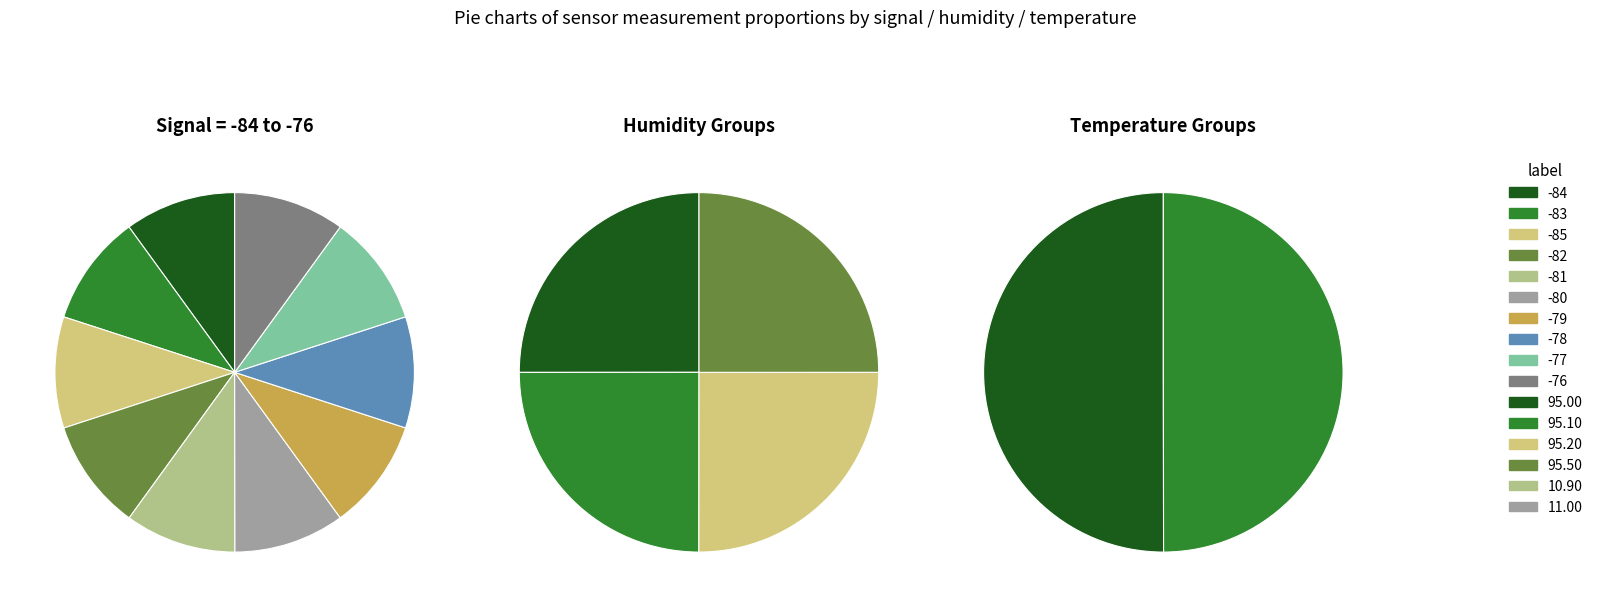

Count the number of slices in the pie.

10